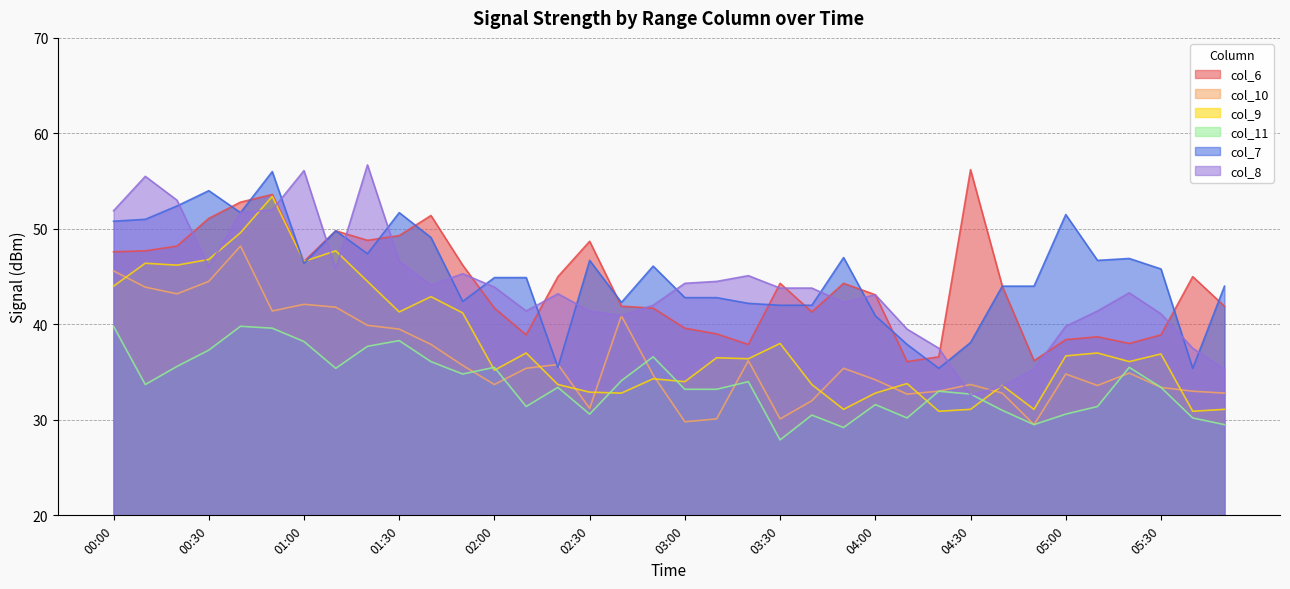

What are all the series names shown in the legend?

col_6, col_10, col_9, col_11, col_7, col_8